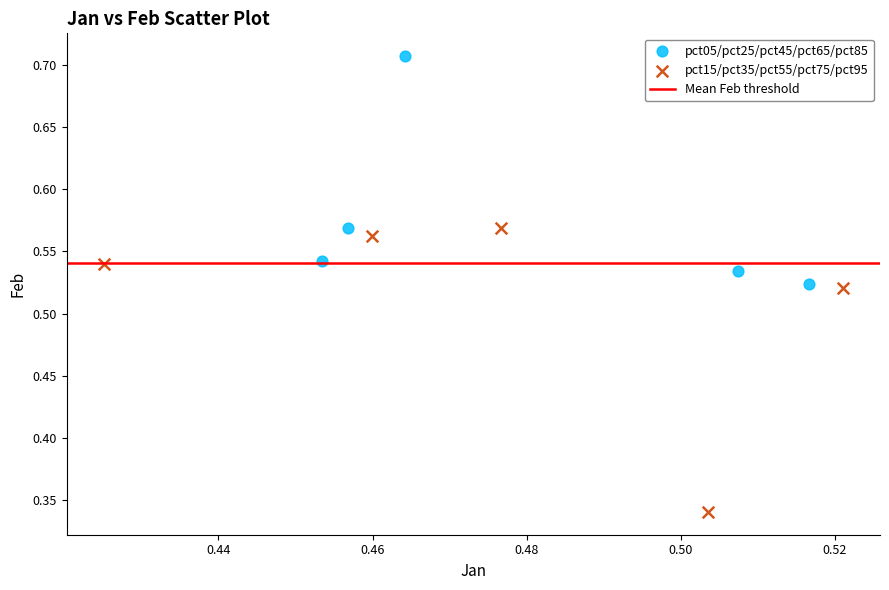

Which series contains the lowest Y value?

pct15/pct35/pct55/pct75/pct95